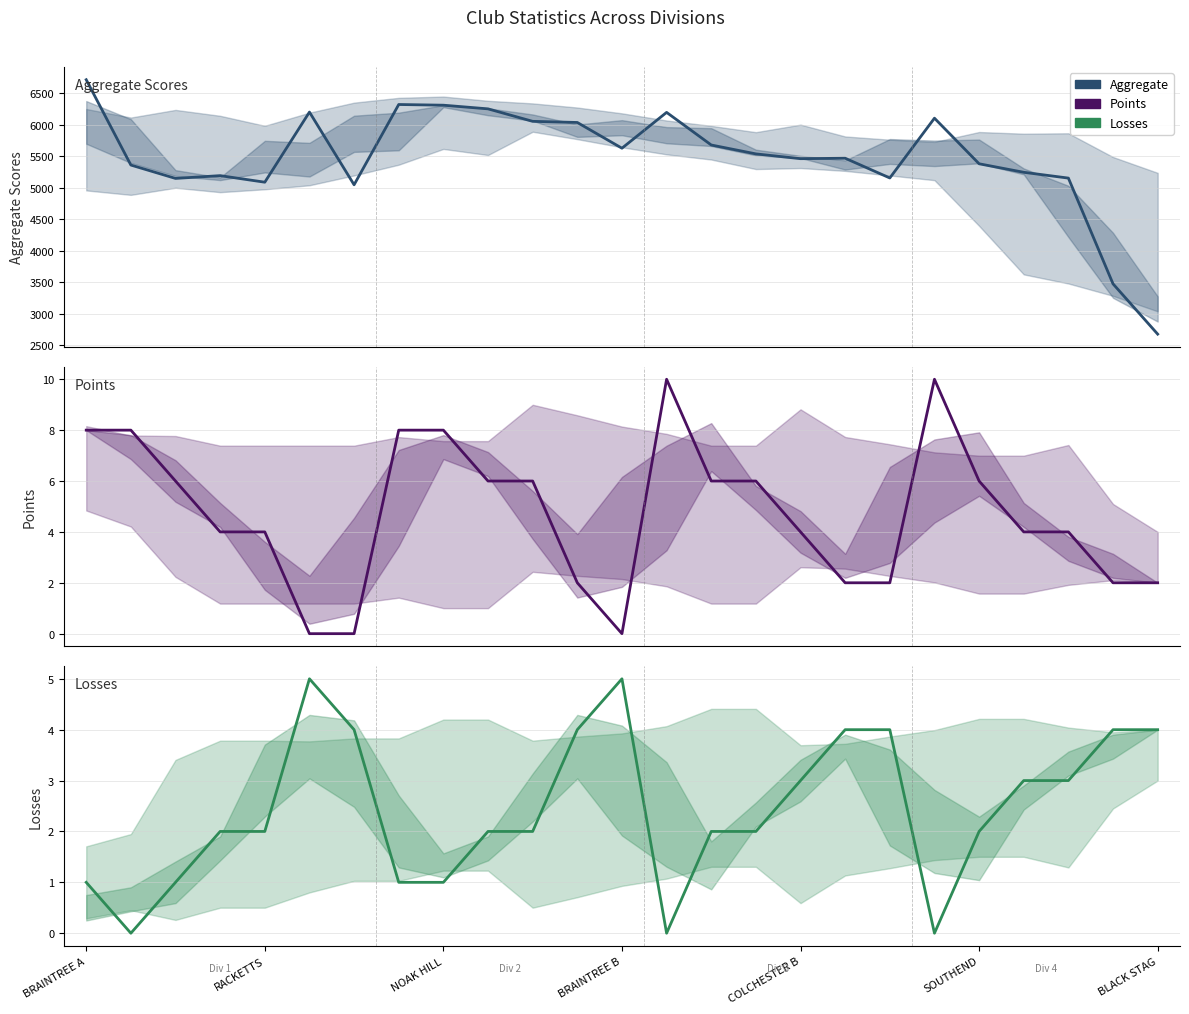

At which category does the chart reach its minimum across all series?

SOUTHEND